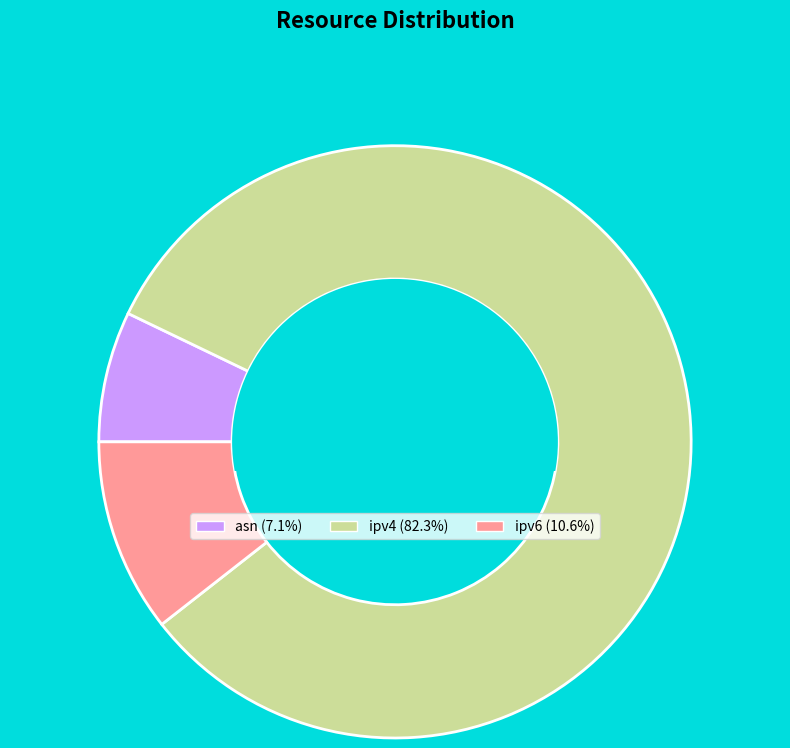

Count the number of slices in the pie.

3